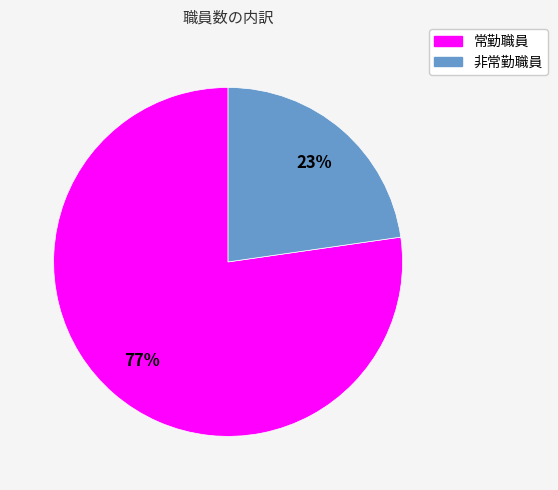

Combined, do 非常勤職員 and 常勤職員 account for over 50%?

Yes